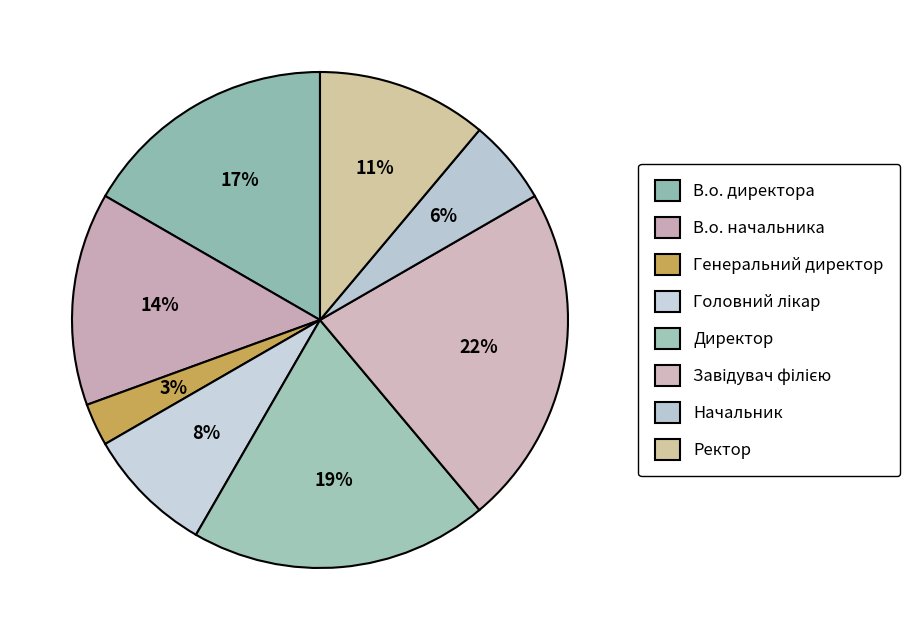

What percentage is NOT represented by В.о. директора?

83.3%